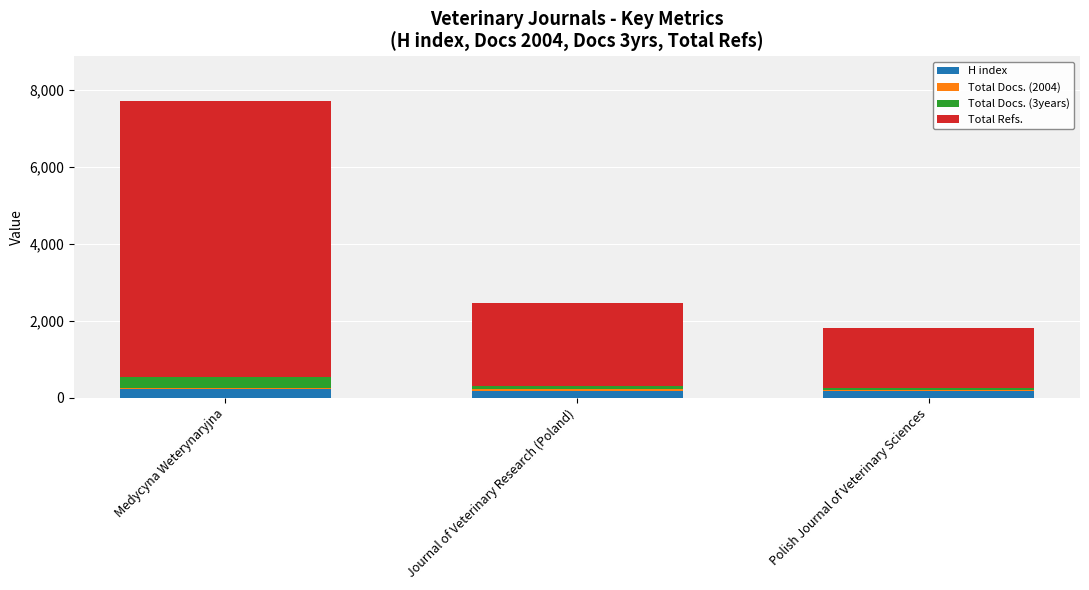

What is the sum of all H index values?

584